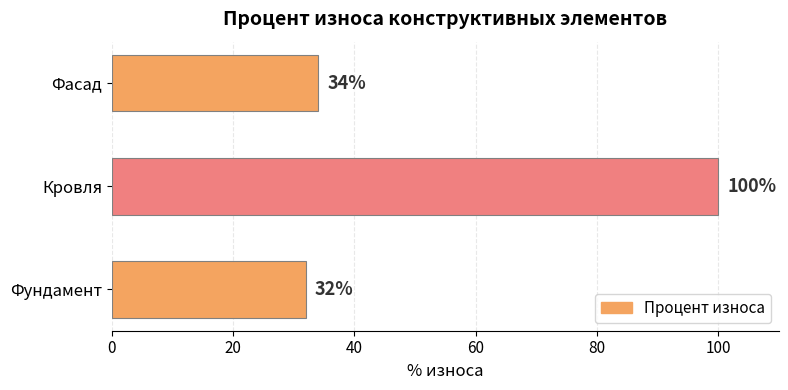

What is the ratio of the value at Фасад to the value at Фундамент?

1.1